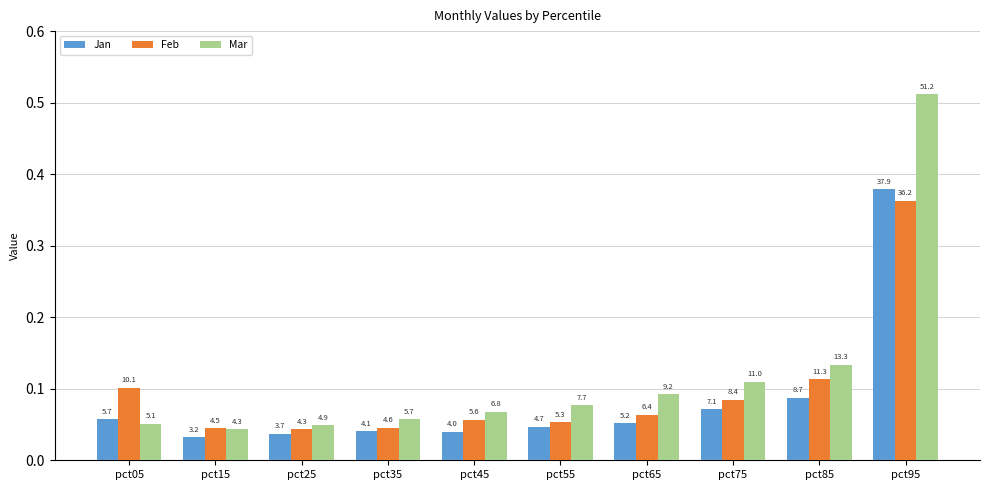

What is the greatest value displayed?

0.5